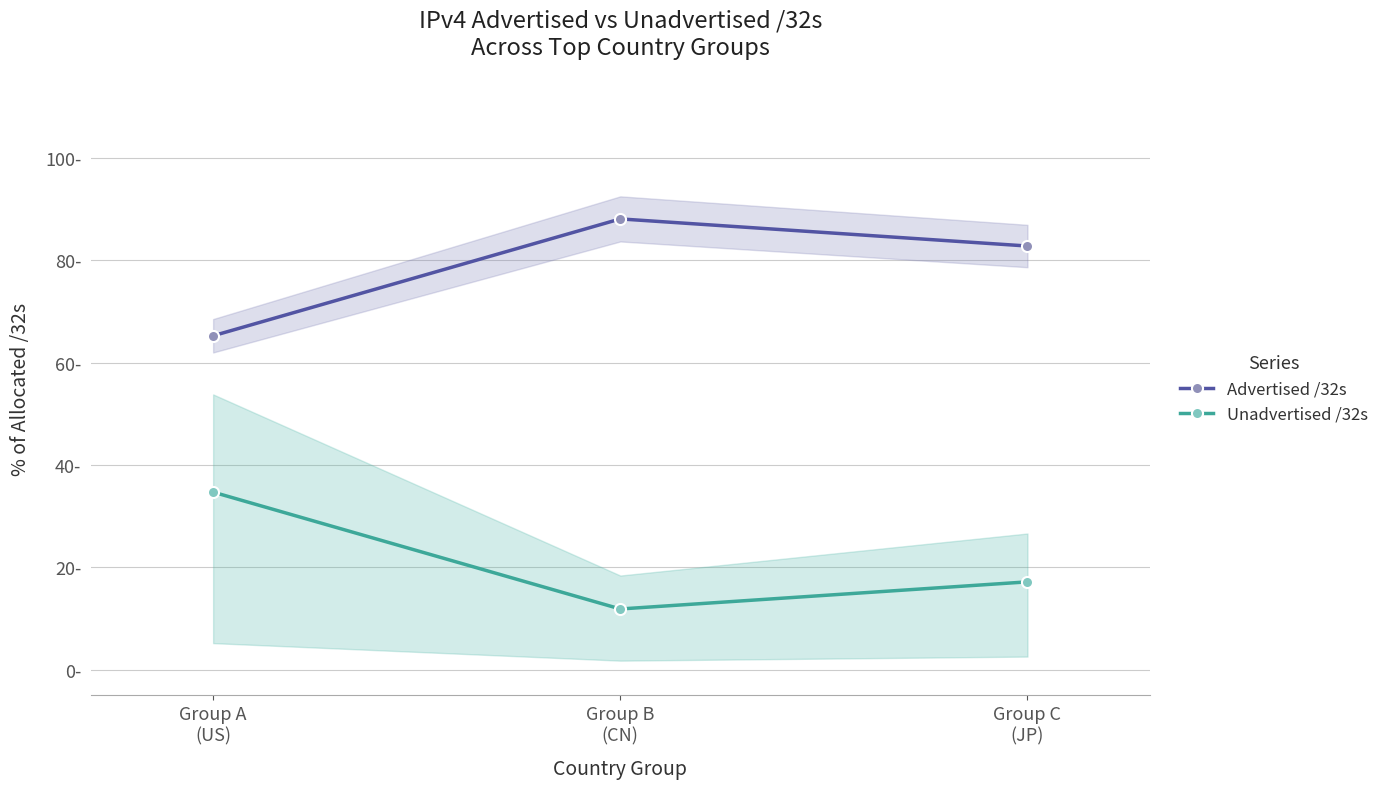

What is the value of the Unadvertised /32s point at the 2nd from the left?

11.9